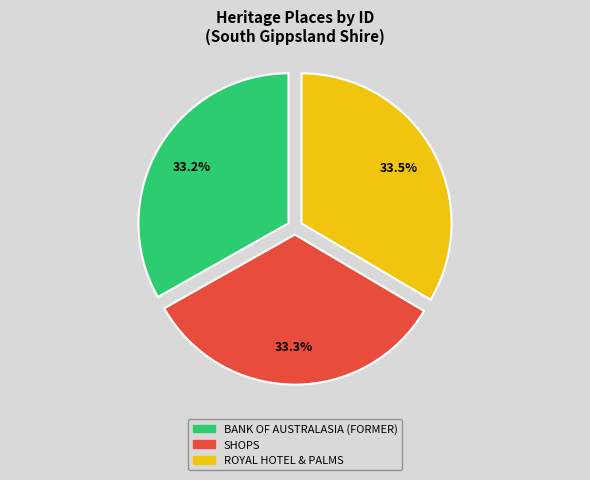

Combined, what portion of the pie is BANK OF AUSTRALASIA (FORMER) and SHOPS?

66.5%